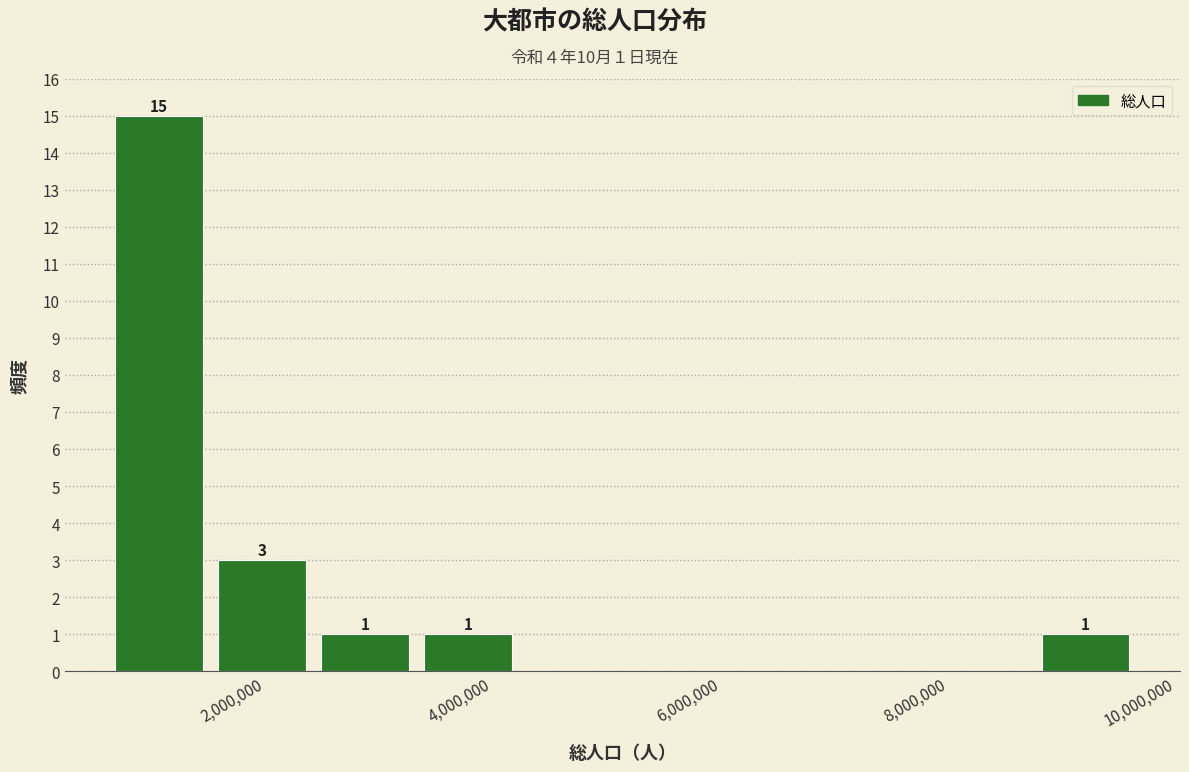

Over which range of the x-axis is the bar tallest?

600000 to 1600000